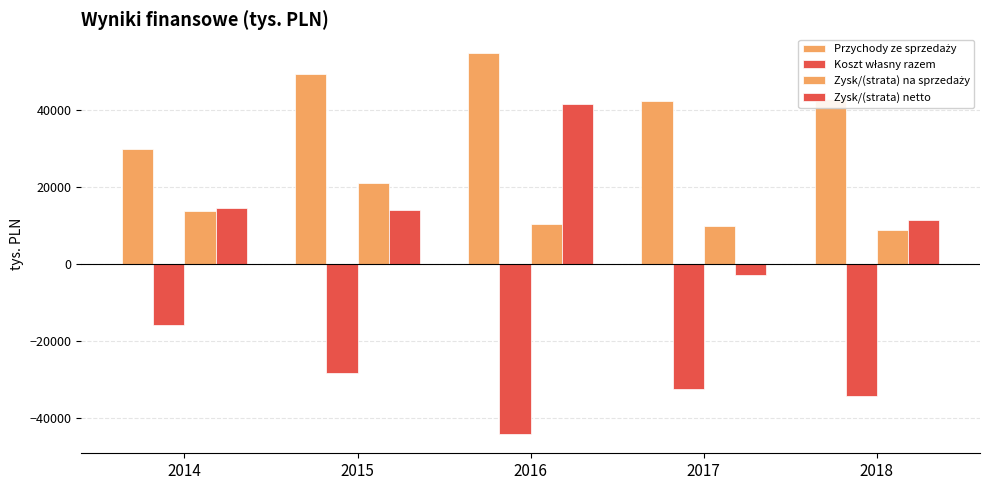

Is it true that Koszt własny razem equals -53734 at 2017?

False